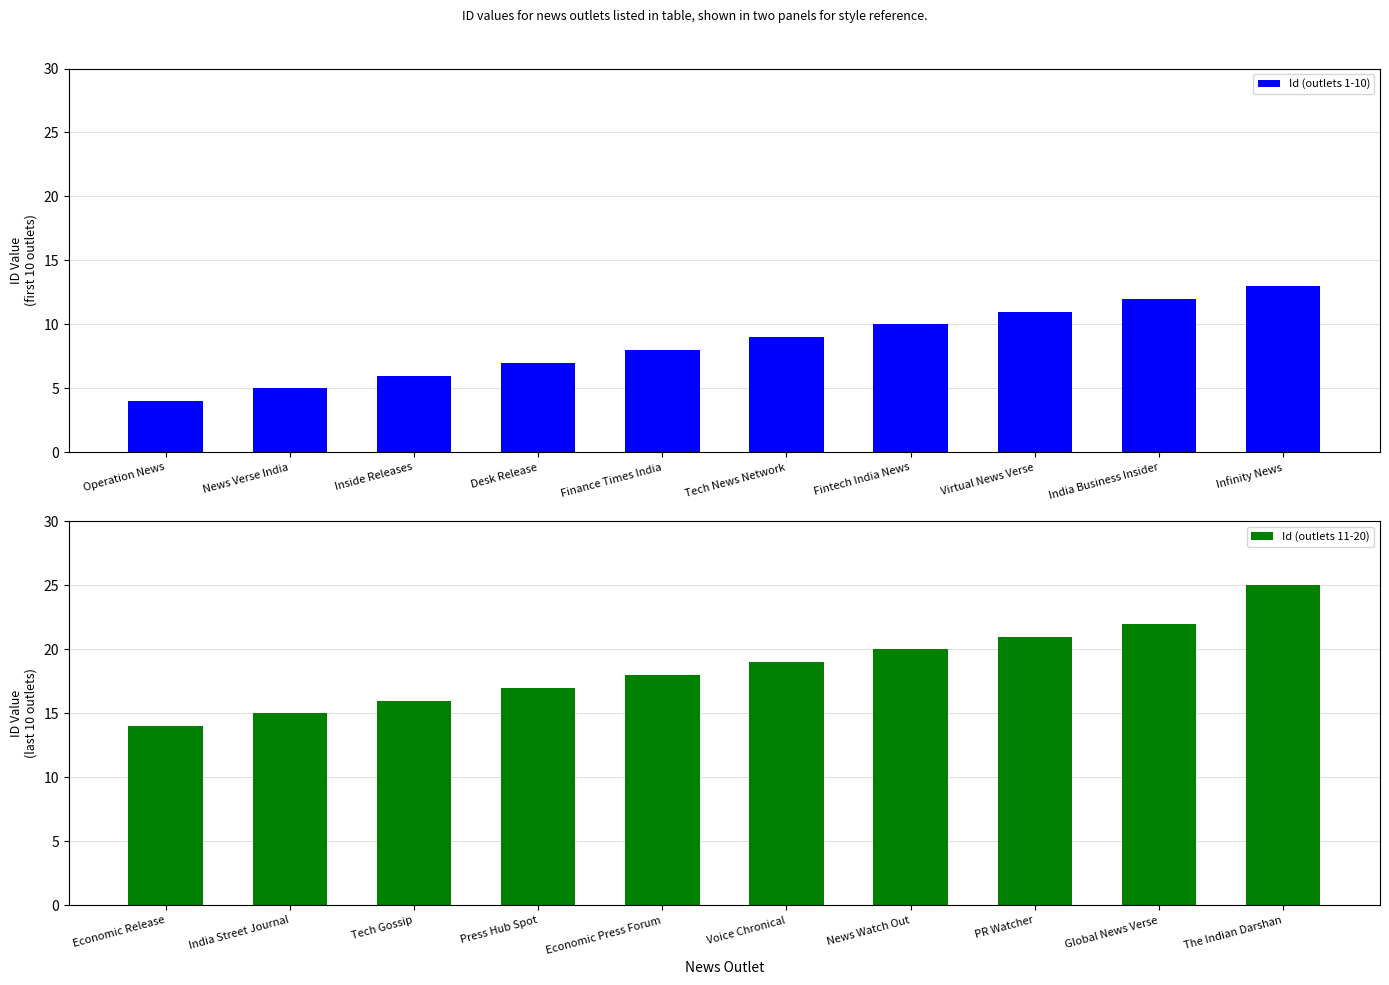

Rank the categories by Id (outlets 1-10) value from highest to lowest.

Infinity News, India Business Insider, Virtual News Verse, Fintech India News, Tech News Network, Finance Times India, Desk Release, Inside Releases, News Verse India, Operation News